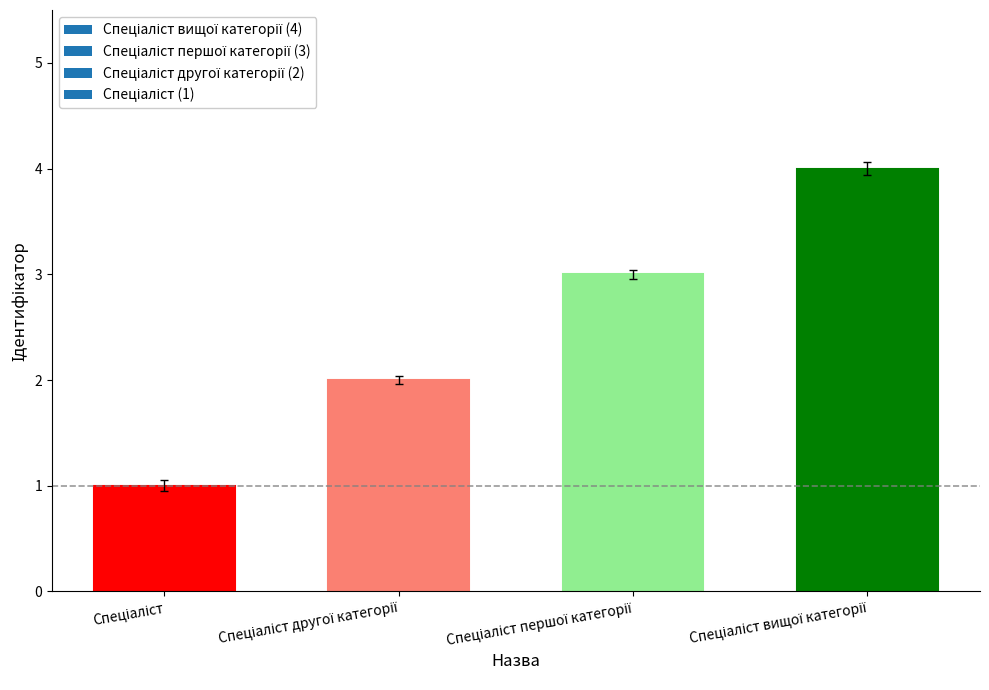

What is the sum of all values?

10